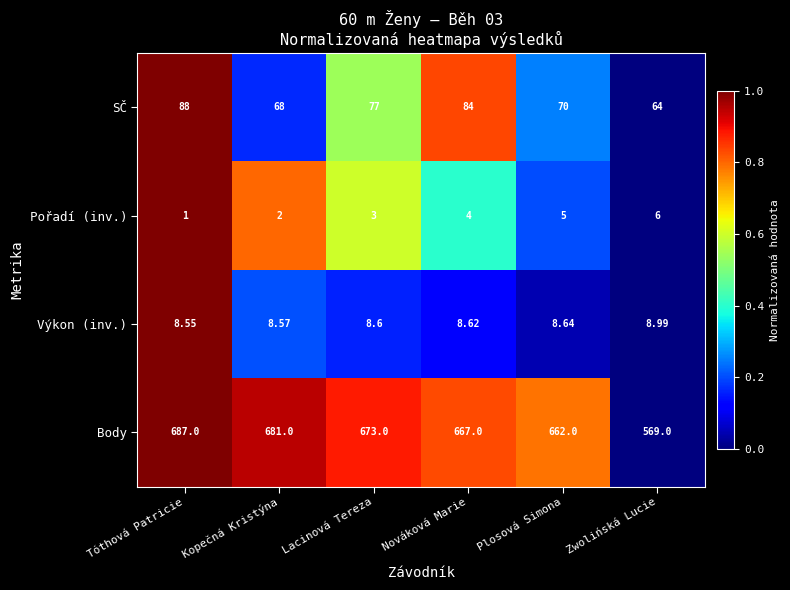

At which label is Body closest to 628?

Plosová Simona